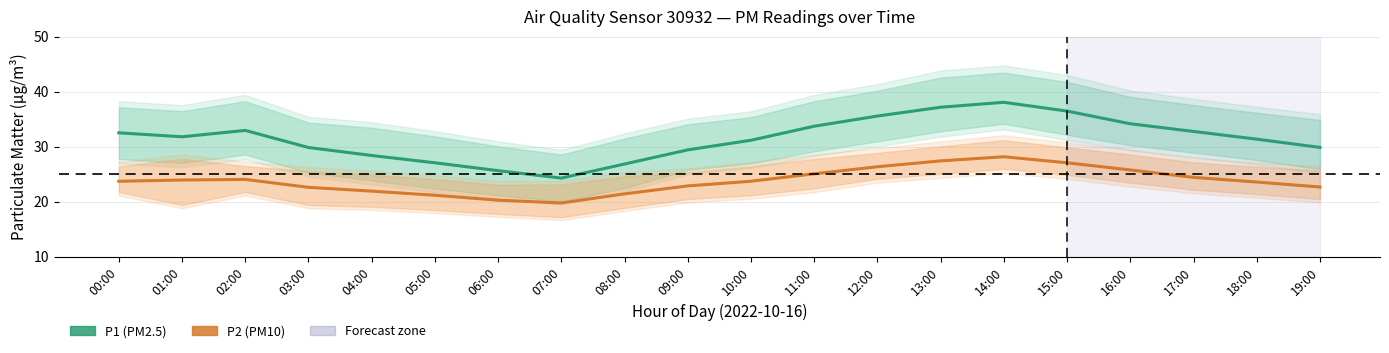

What is the sum of all P2 (PM10) values?

476.6